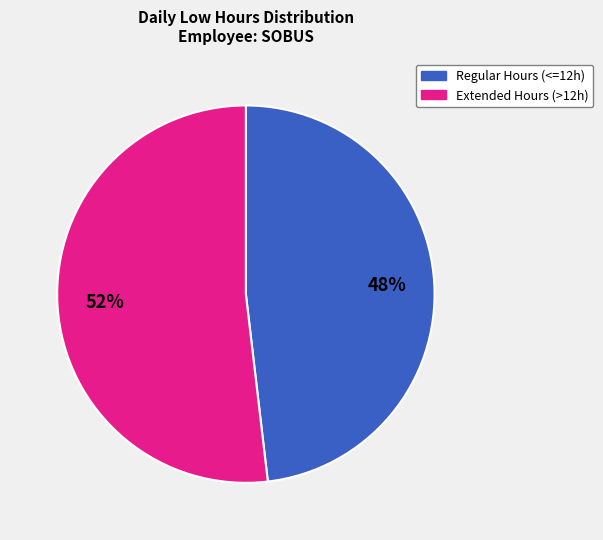

To the nearest percent, what portion does Regular Hours (<=12h) represent?

48%